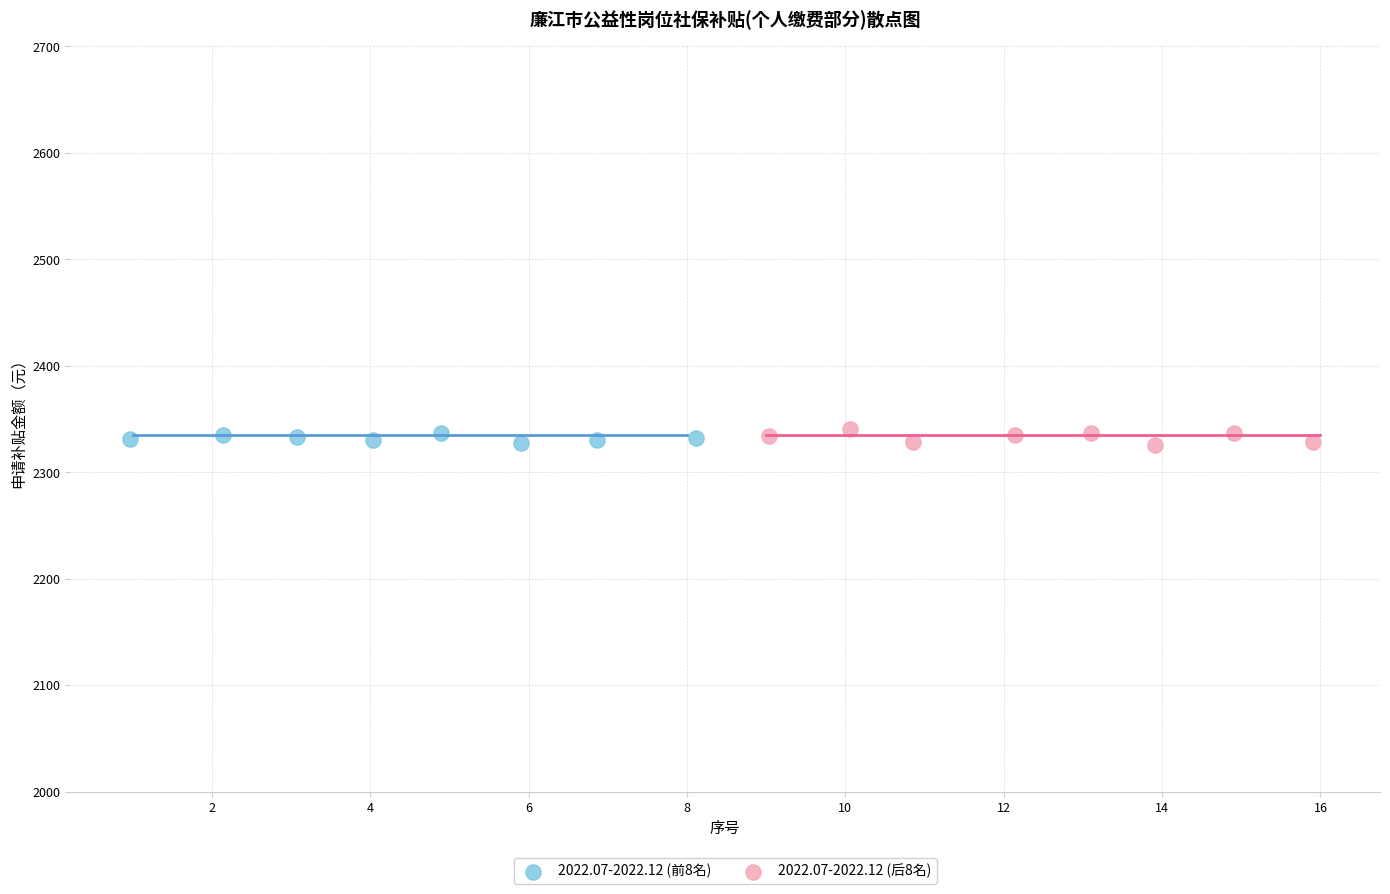

Which series has the widest spread of Y values?

2022.07-2022.12 (后8名)